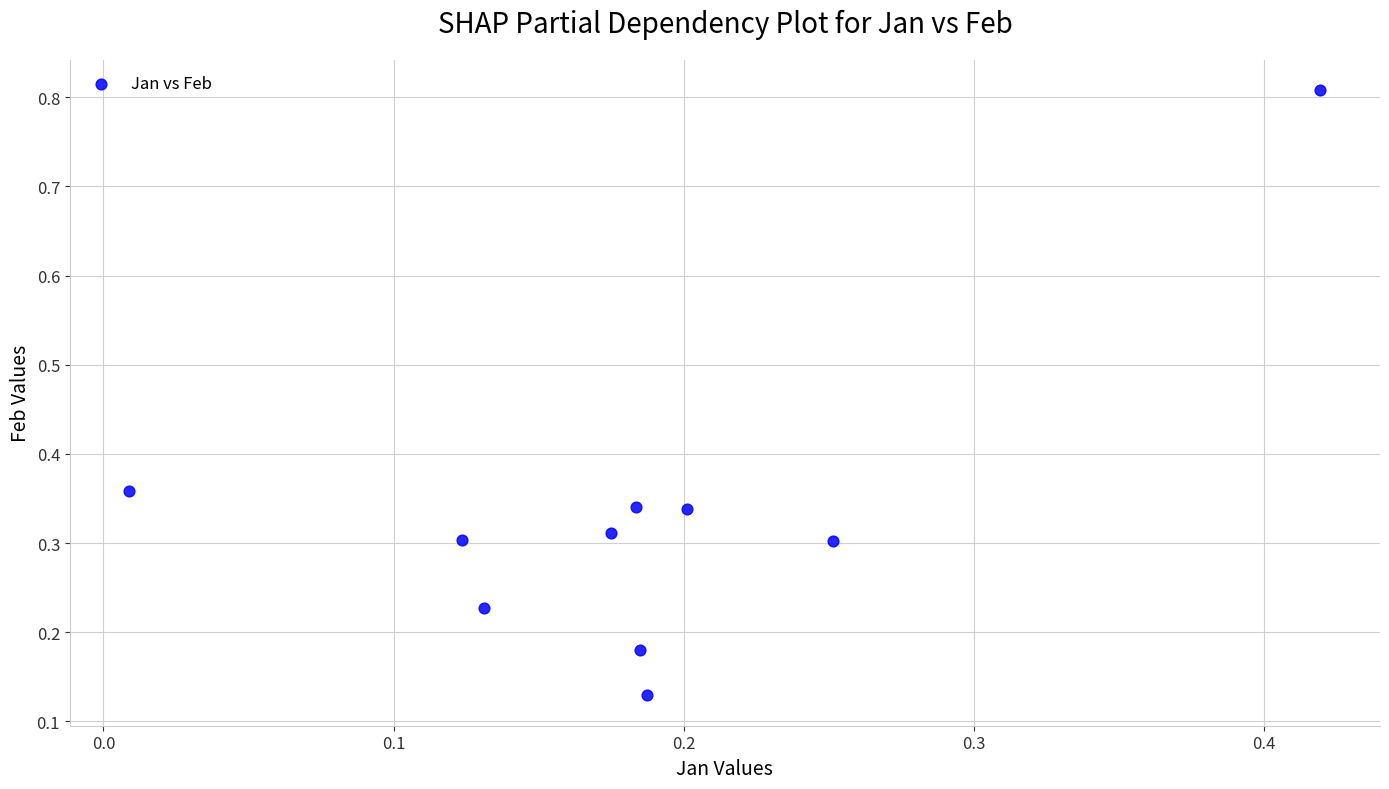

What is the range of Y values (max minus min)?

0.7